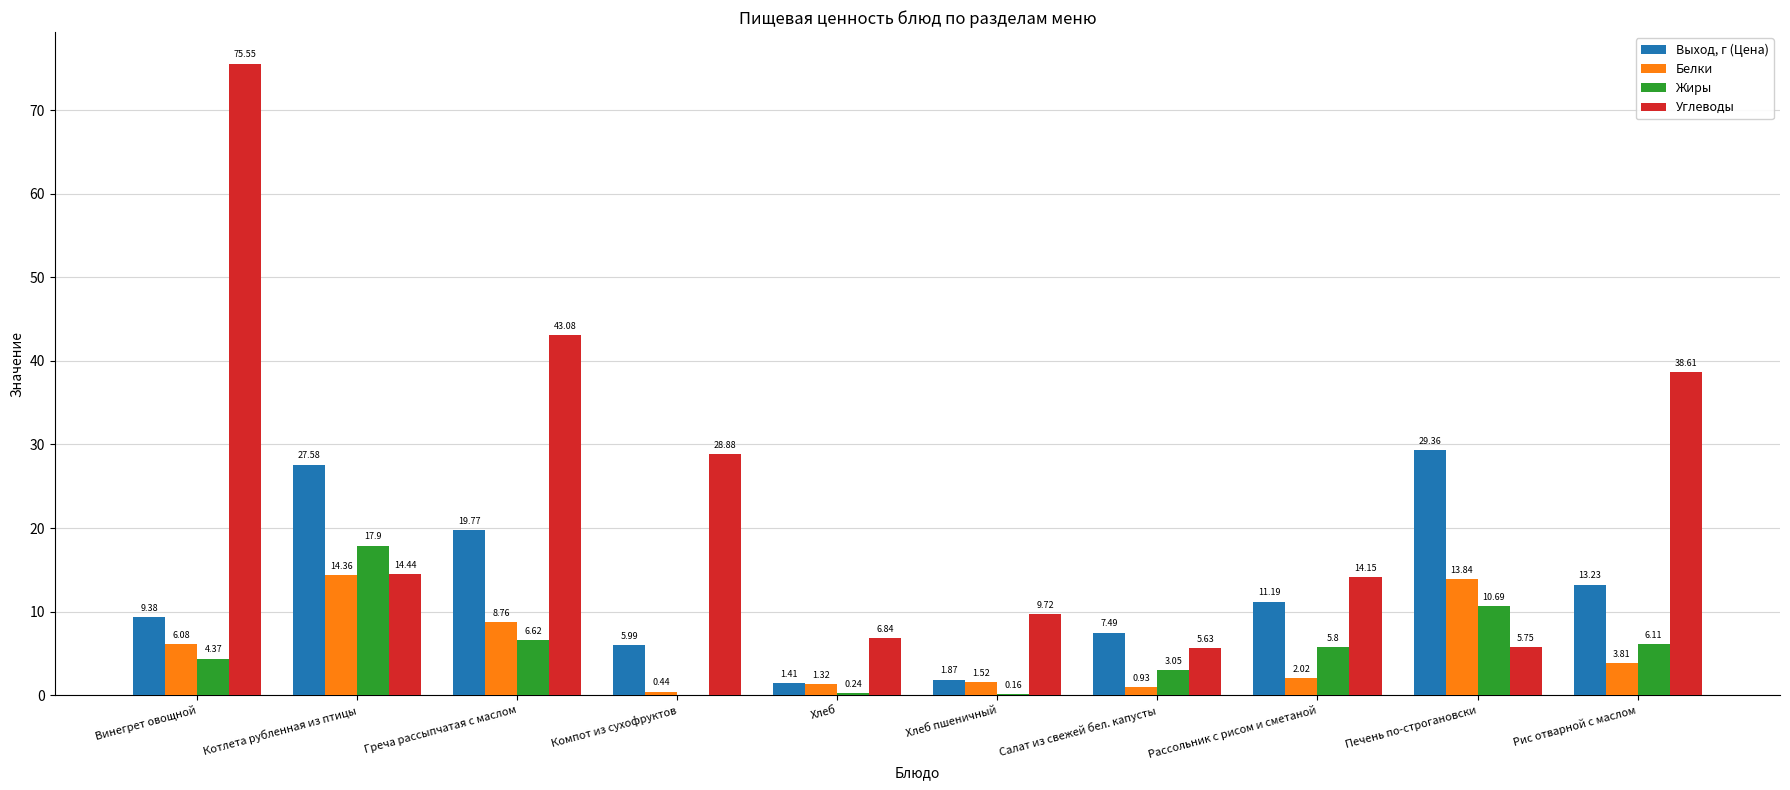

At which label does Углеводы reach its peak?

Винегрет овощной